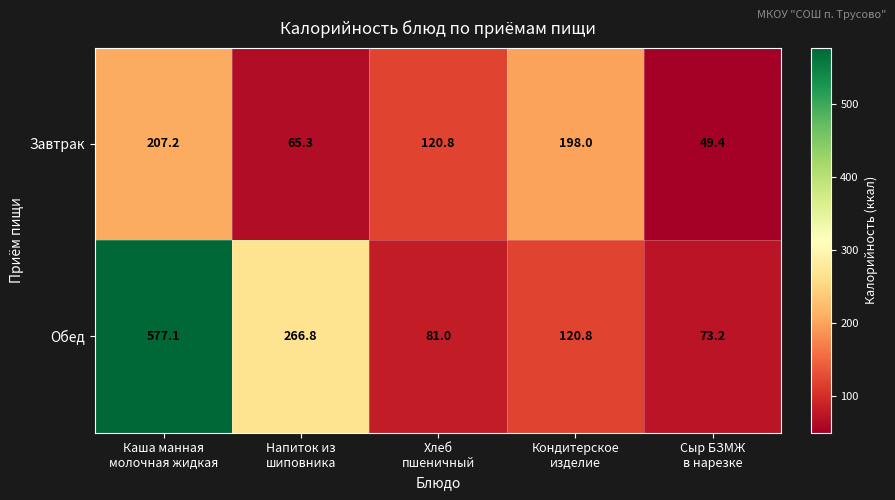

How many data points in Обед are above 120?

3